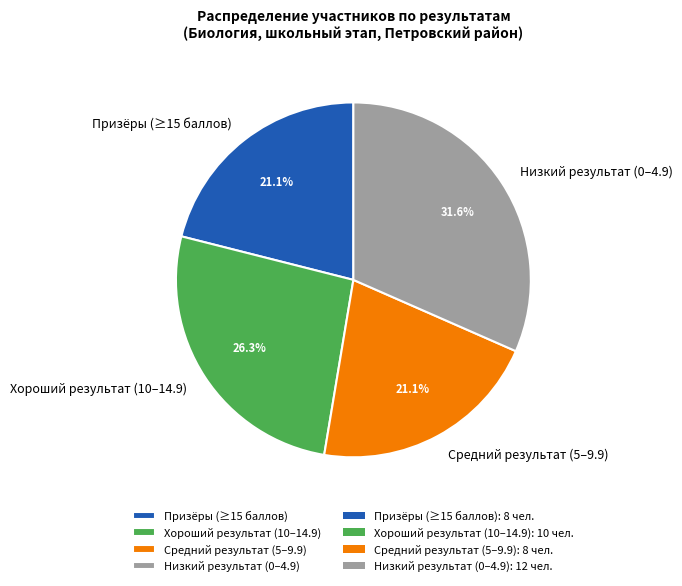

Between Призёры (≥15 баллов) and Низкий результат (0–4.9), which is larger?

Низкий результат (0–4.9)